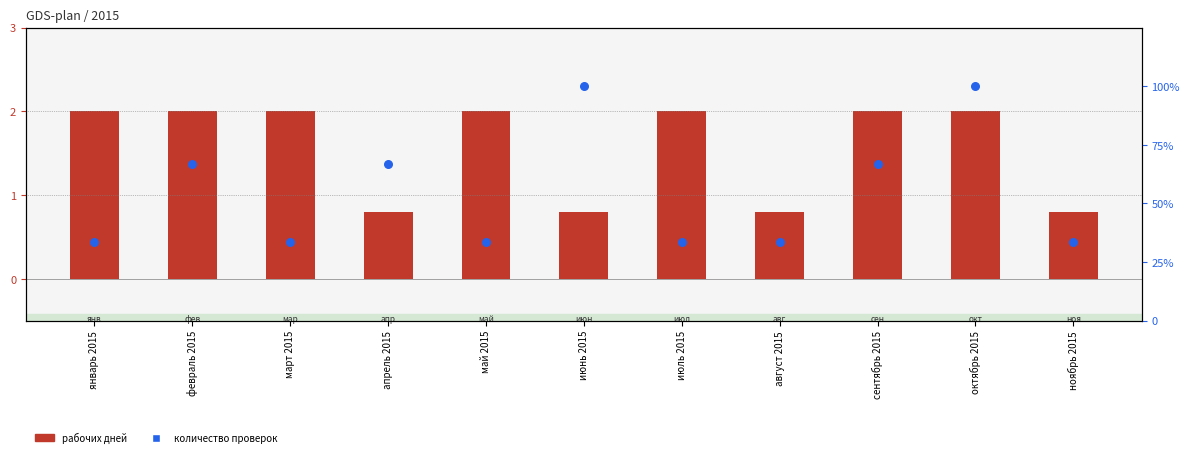

What are all the series names shown in the legend?

рабочих дней, количество проверок